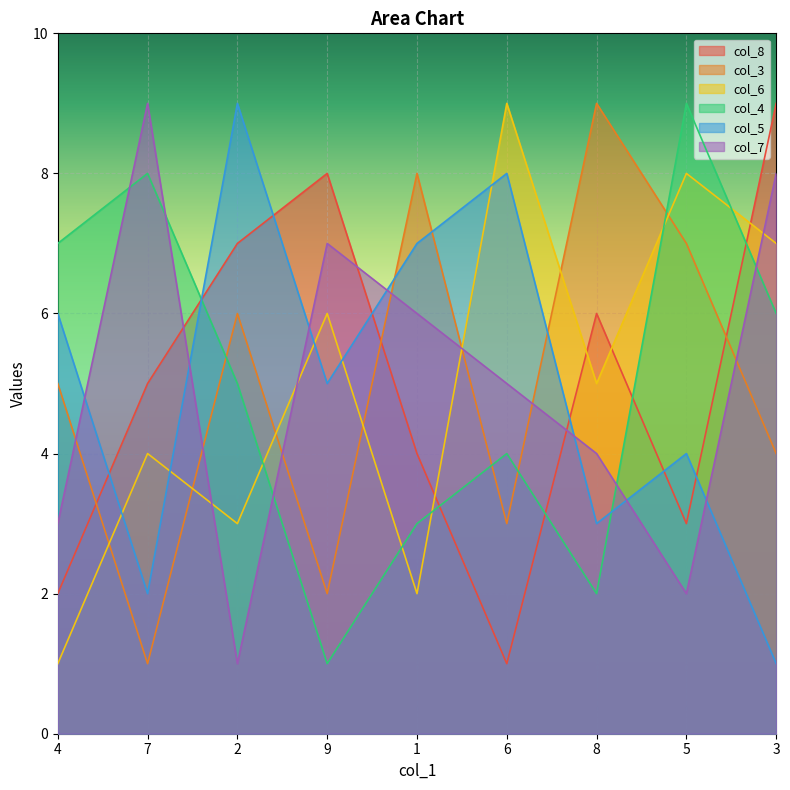

At which label does col_7 reach its peak?

7